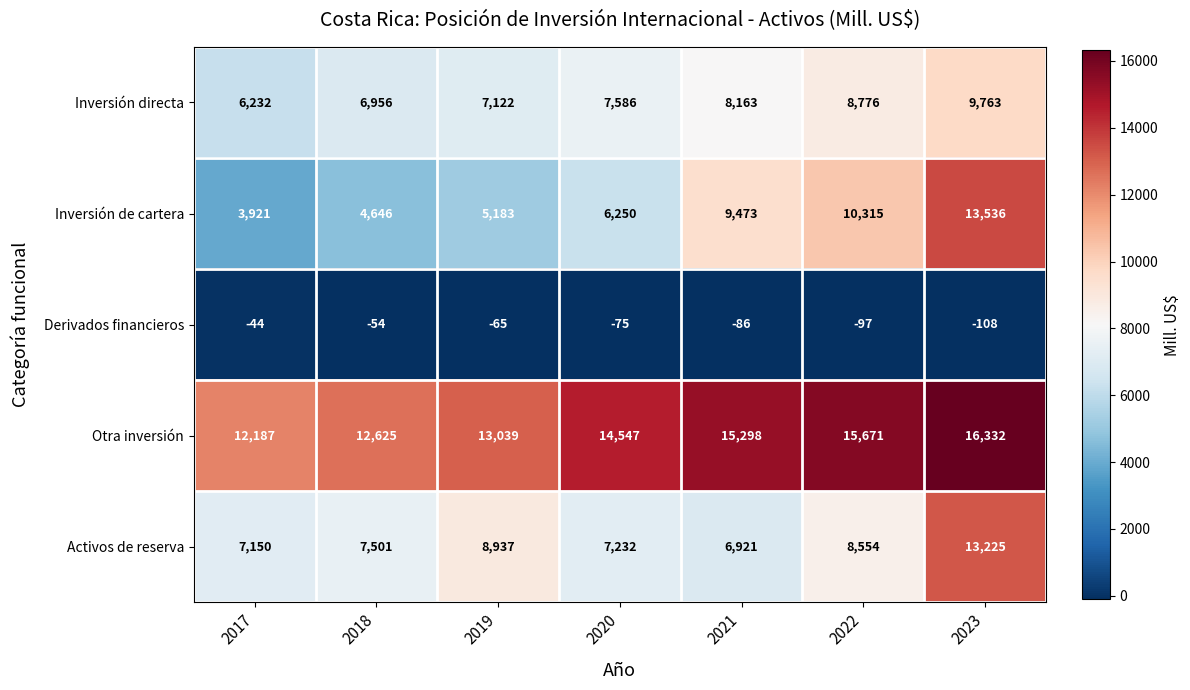

True or false: Otra inversión has a value of 14547 at 2020.

True